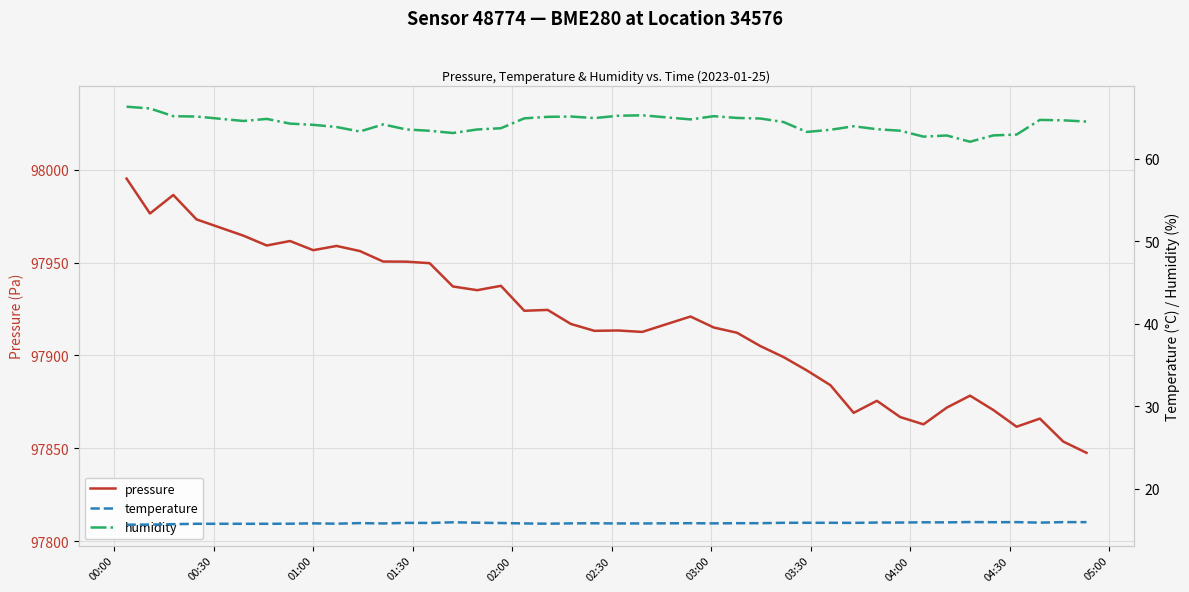

True or false: pressure and temperature intersect in this chart.

False